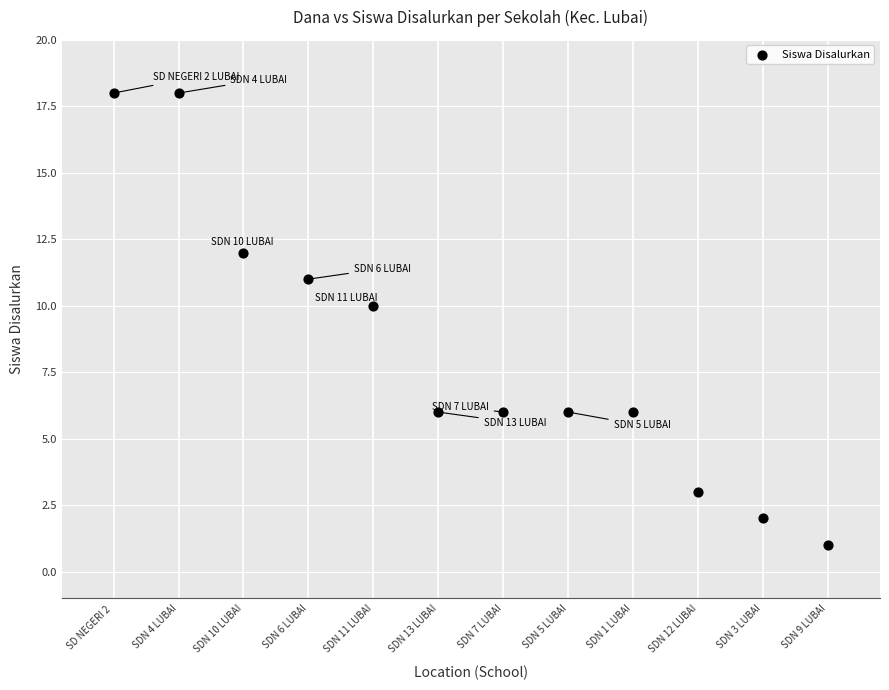

What Y value in the scatter plot is closest to 9?

10